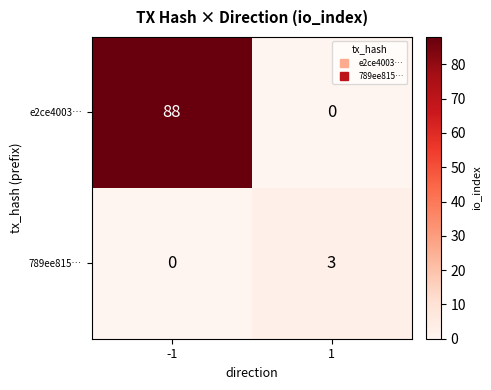

At -1, list the series in order from smallest to largest.

789ee815…, e2ce4003…